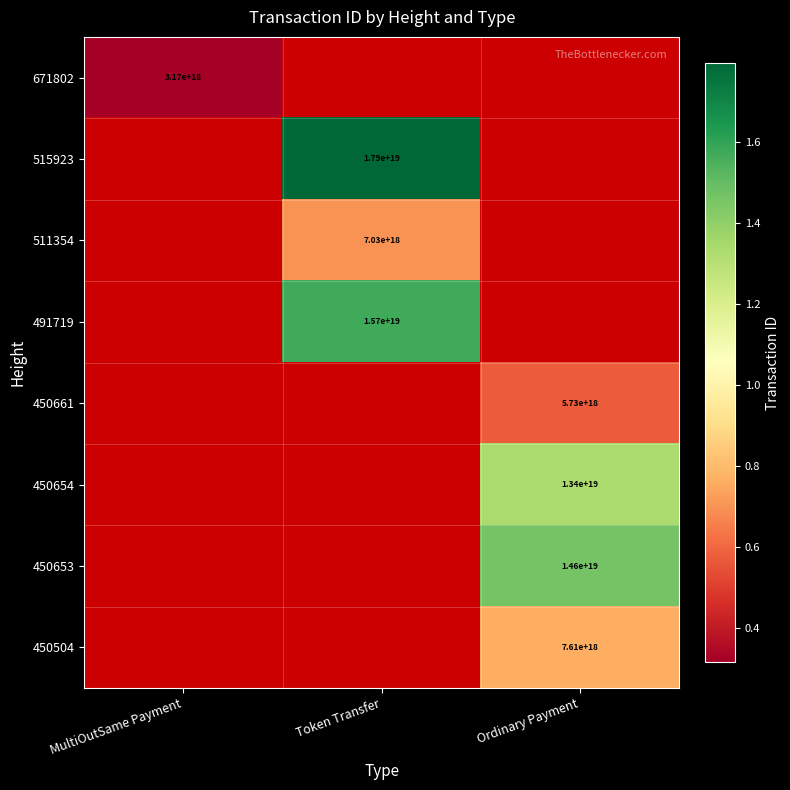

Is it true that 450504 equals 7610000000000000000 at Ordinary Payment?

True